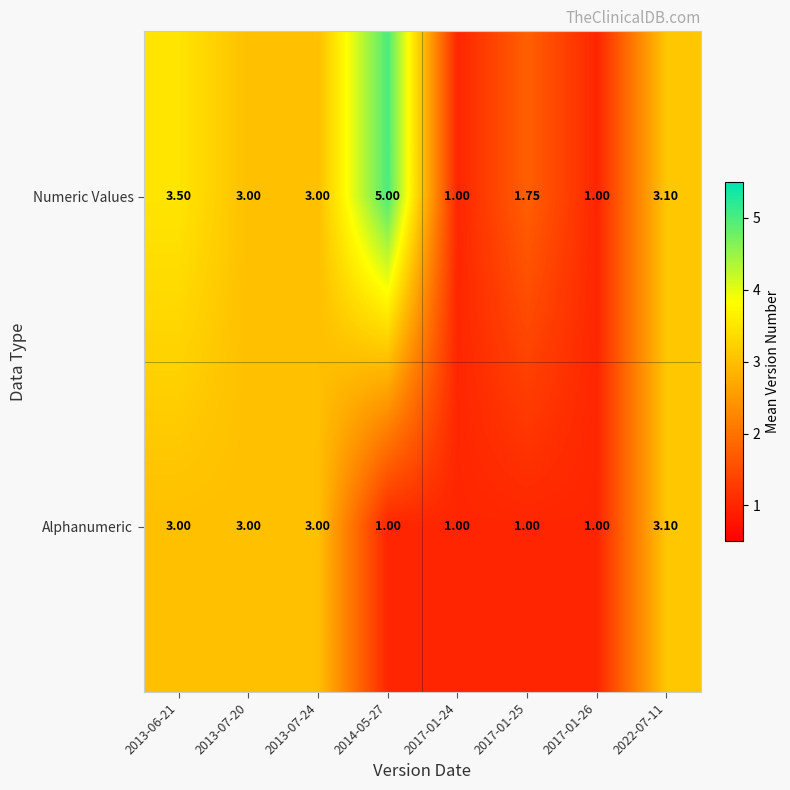

Which series has the widest spread of values?

Numeric Values